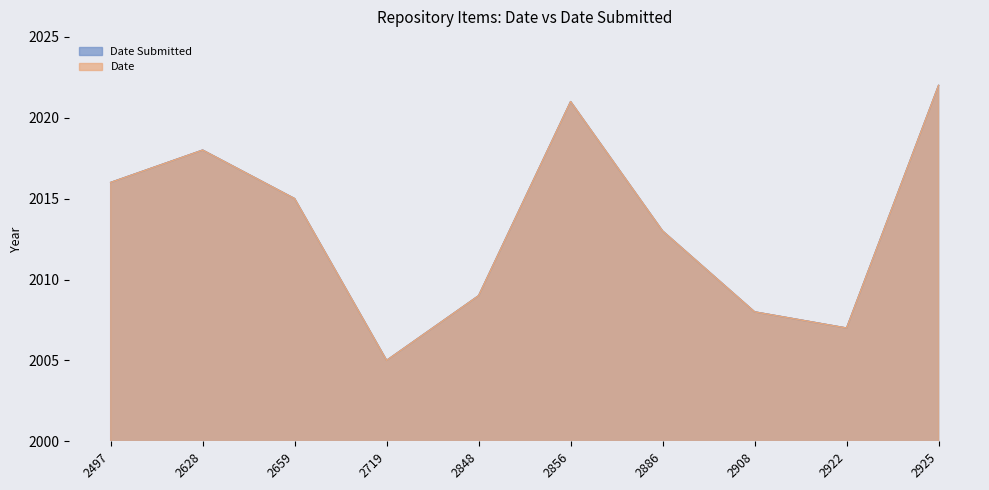

At which category does the chart reach its peak across all series?

2925